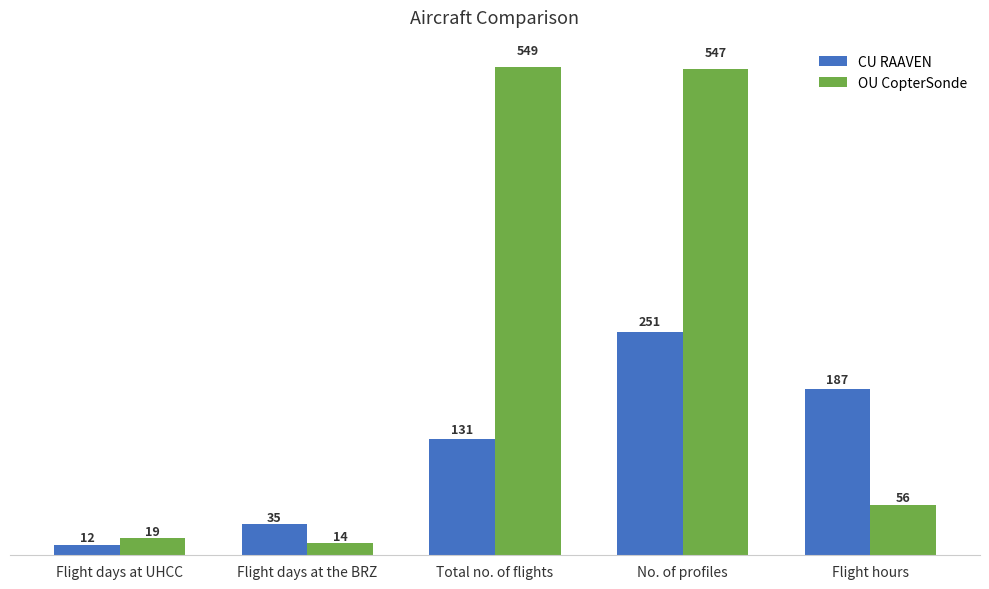

Which category has the lowest value in the CU RAAVEN series?

Flight days at UHCC